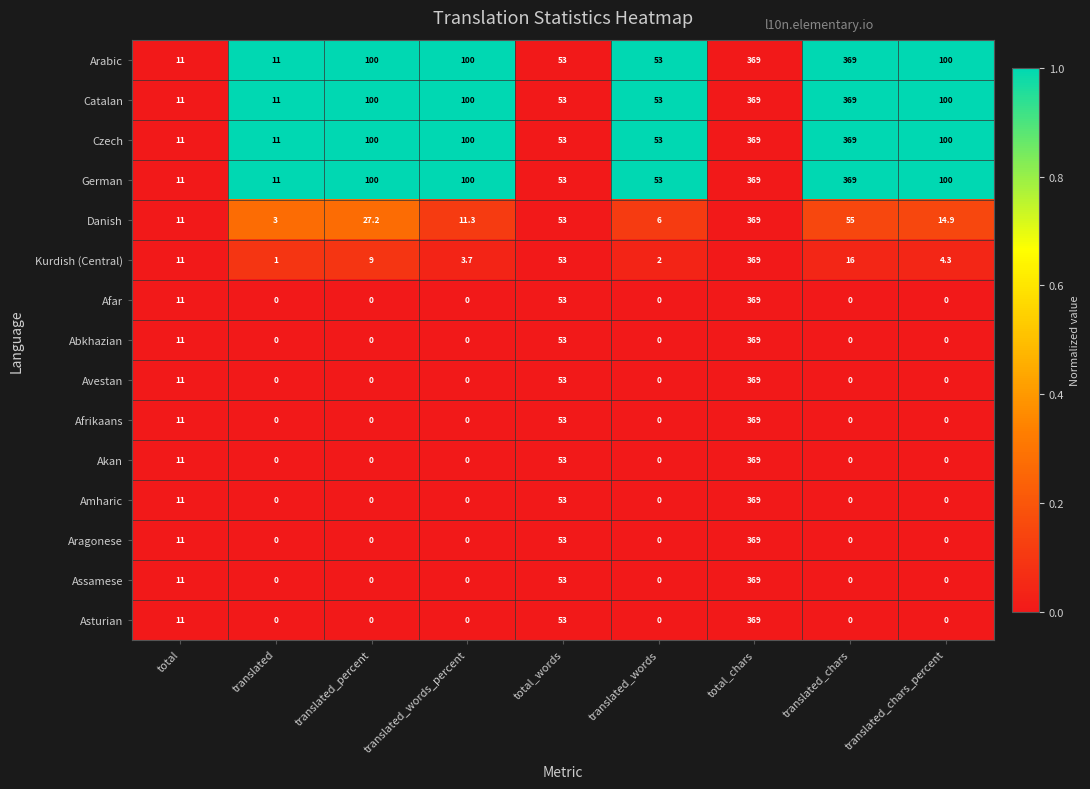

At which label is Afar closest to 184?

total_words